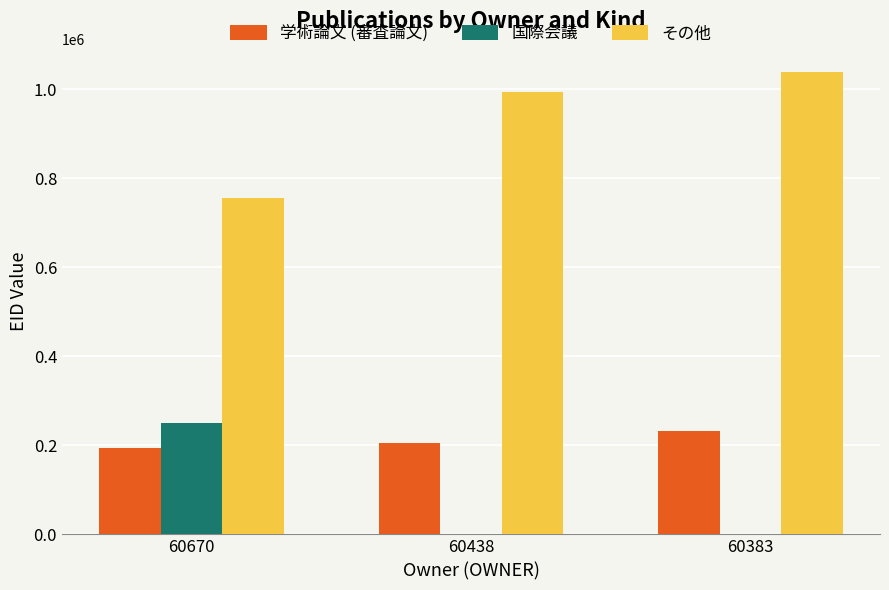

How many groups of bars are there?

3